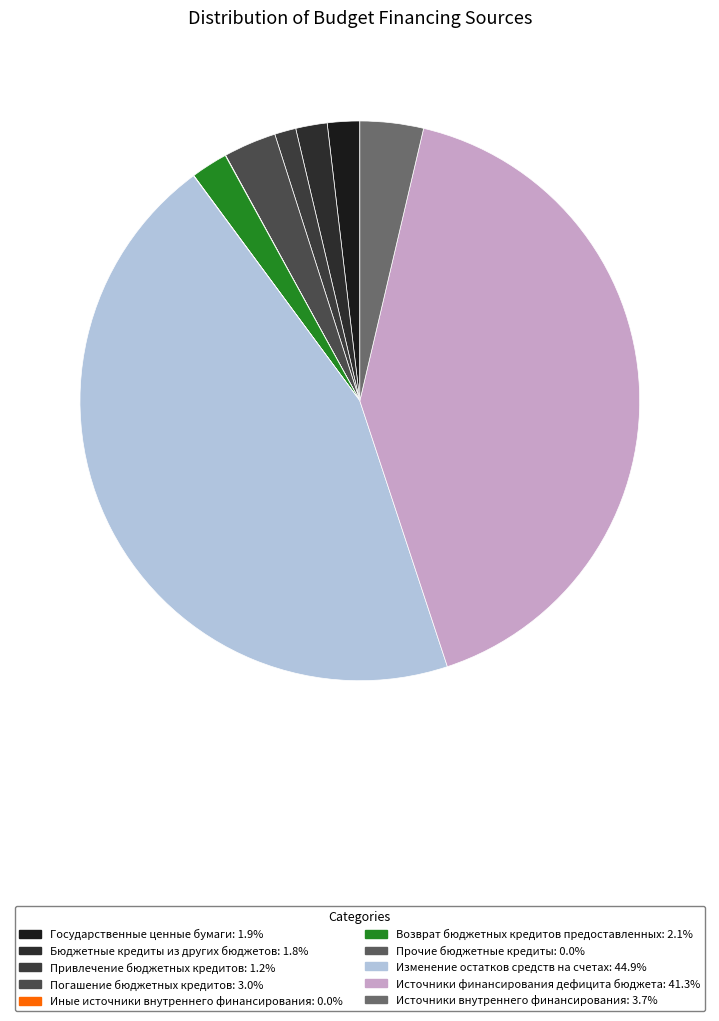

Does Погашение бюджетных кредитов account for over 50% of the chart?

No